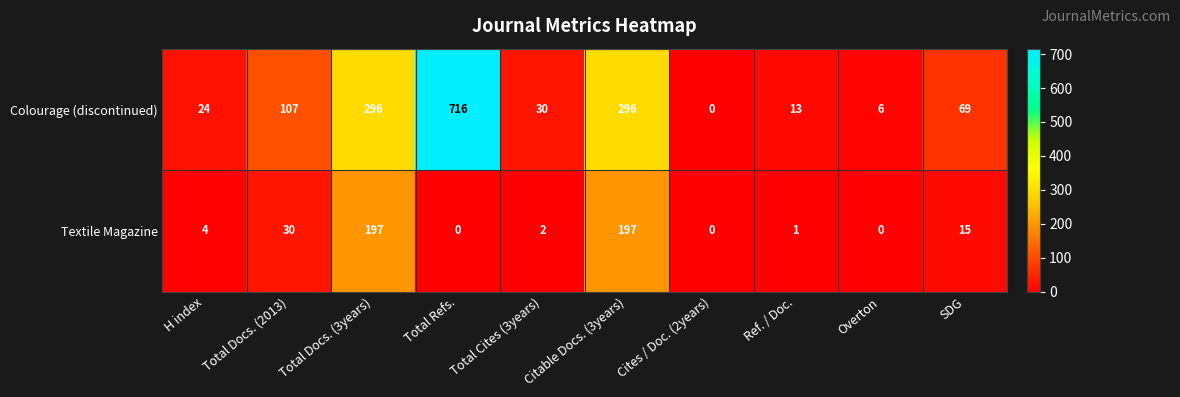

Is it true that Textile Magazine equals 0 at Total Refs.?

True